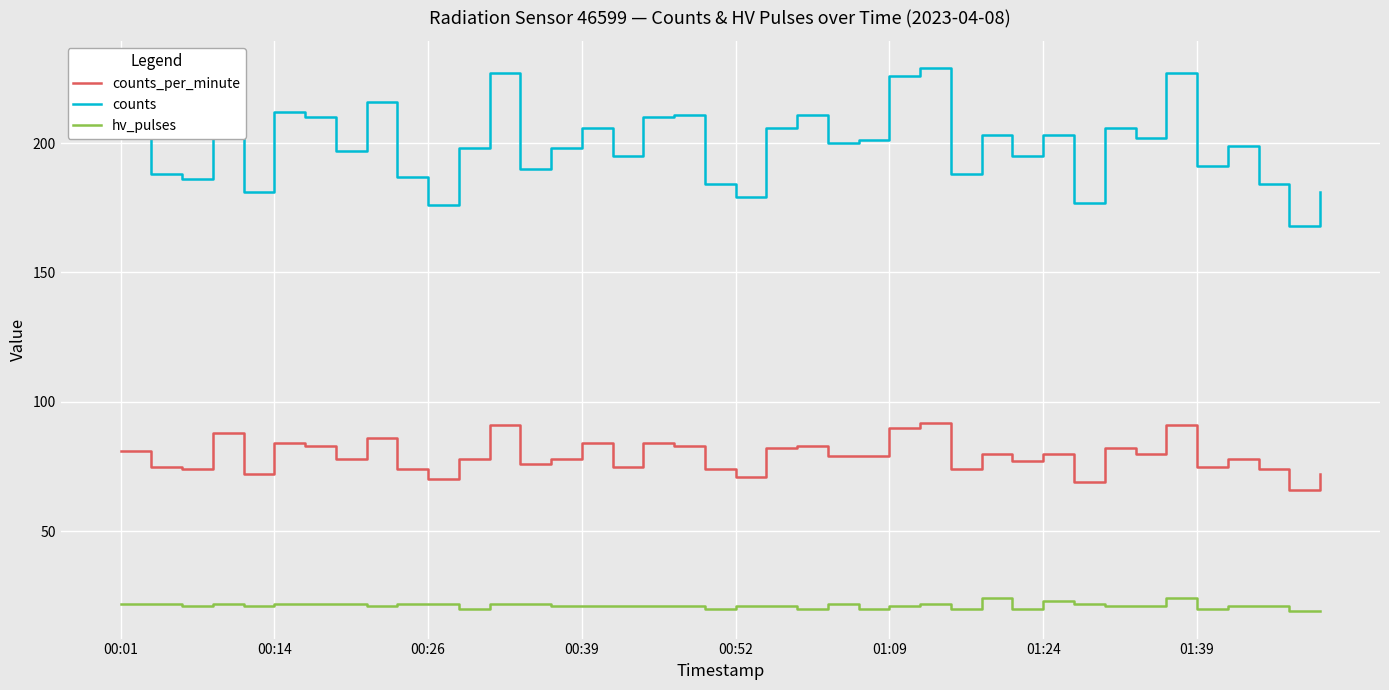

Which series has the largest total across all categories?

counts